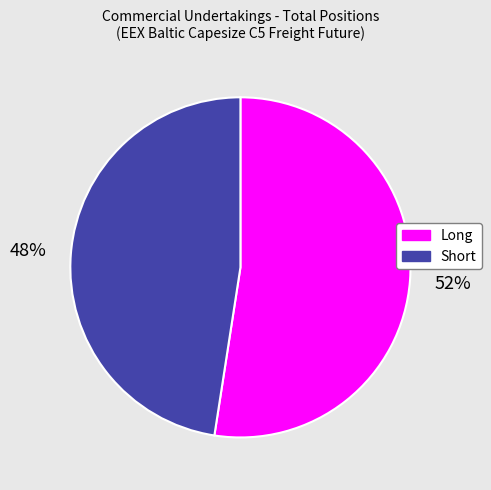

Rank the categories by value from lowest to highest.

Short, Long